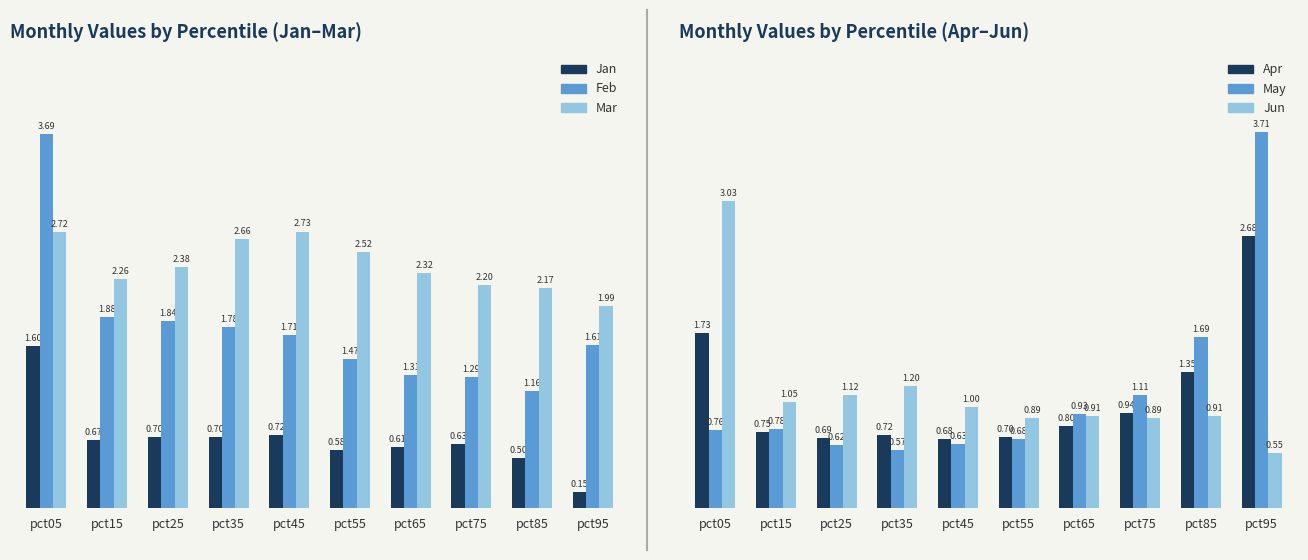

What is the difference between the highest and lowest values at pct75?

1.6